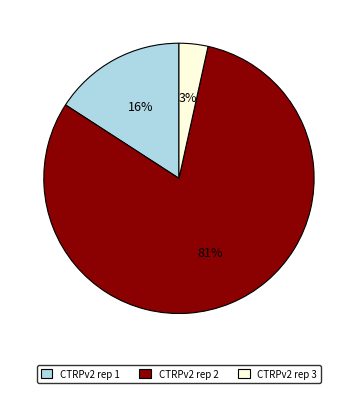

To the nearest percent, what portion does CTRPv2 rep 1 represent?

16%